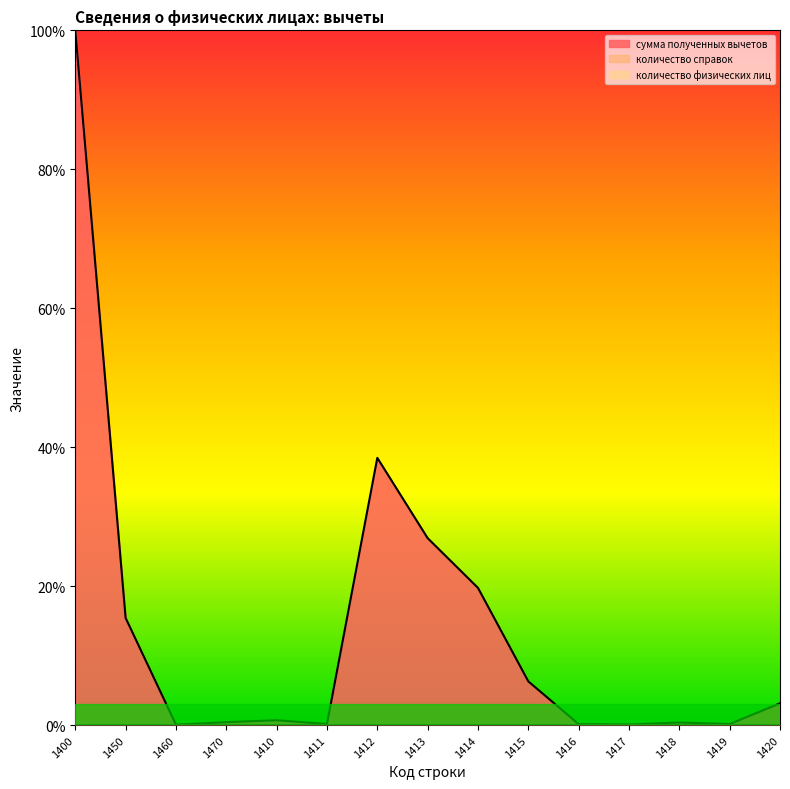

Which has a higher value, 1411 or 1414?

1414